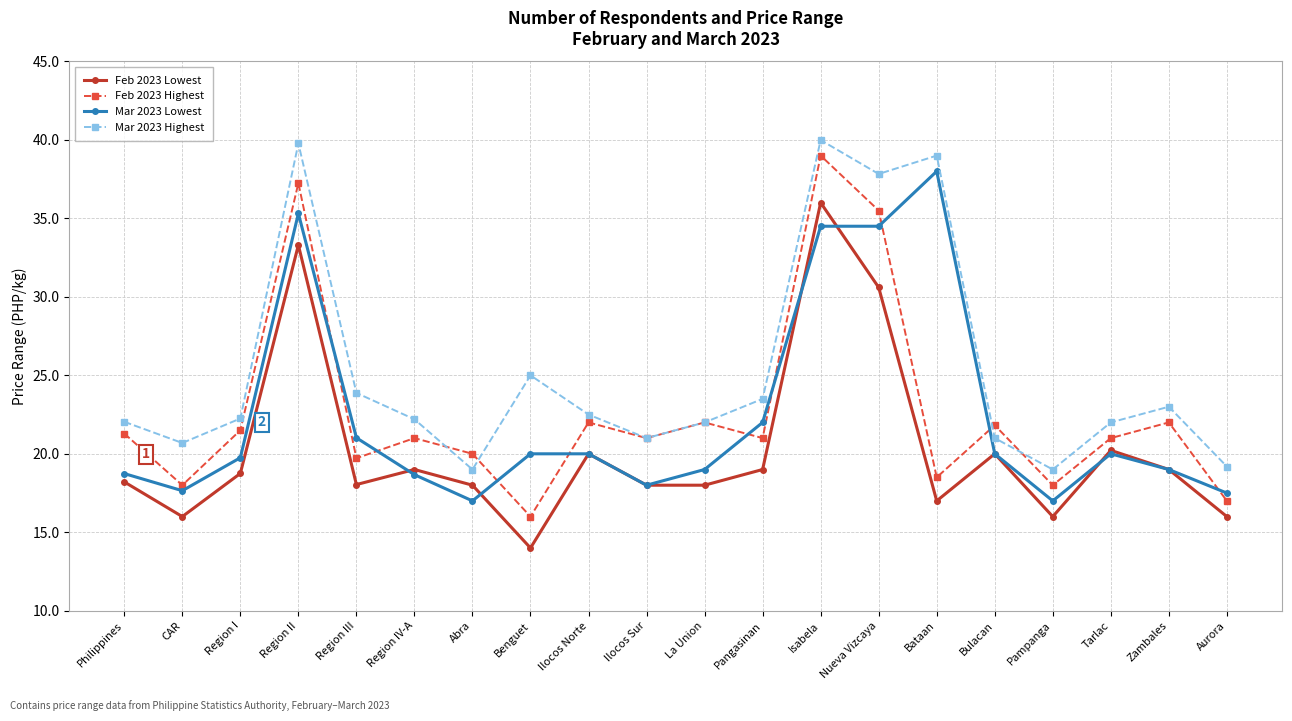

What is the total value across all series at Nueva Vizcaya?

138.4